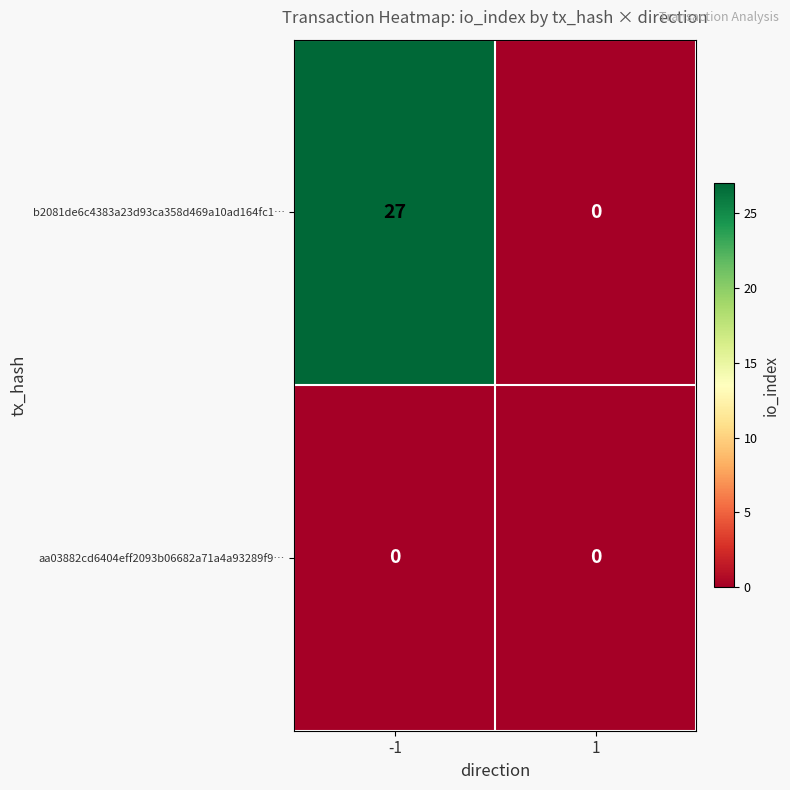

What is the approximate value of b2081de6c4383a23d93ca358d469a10ad164fc1… at -1?

27